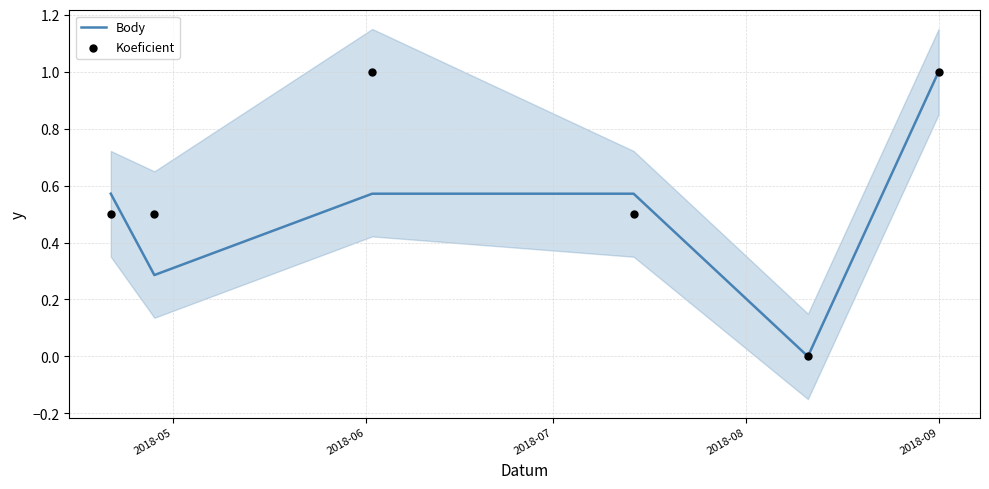

Which series has the widest spread of Y values?

Body